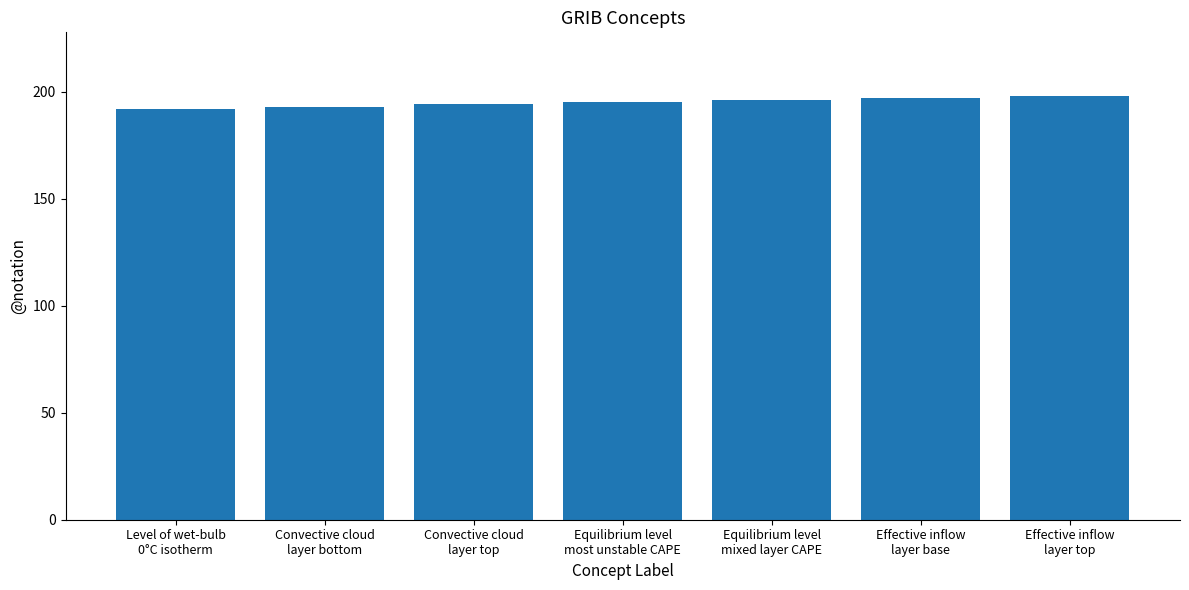

How many values are between 193 and 197?

5